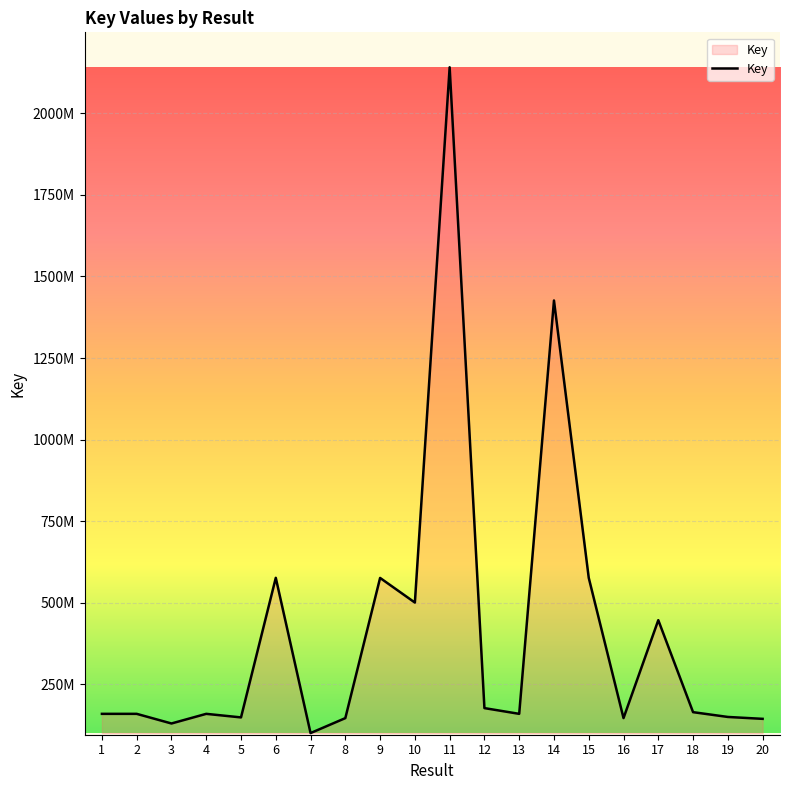

Does the chart display data point markers on the line(s)?

No